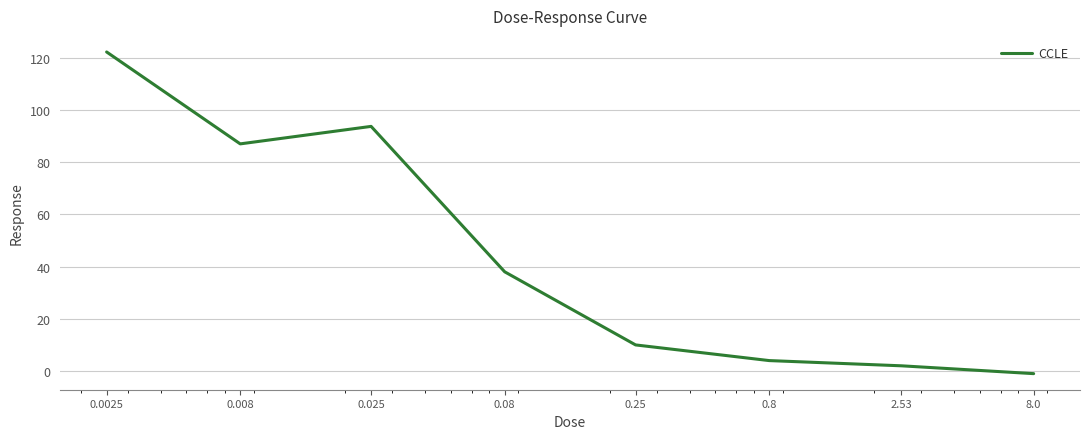

What is the maximum value shown in the chart?

122.2